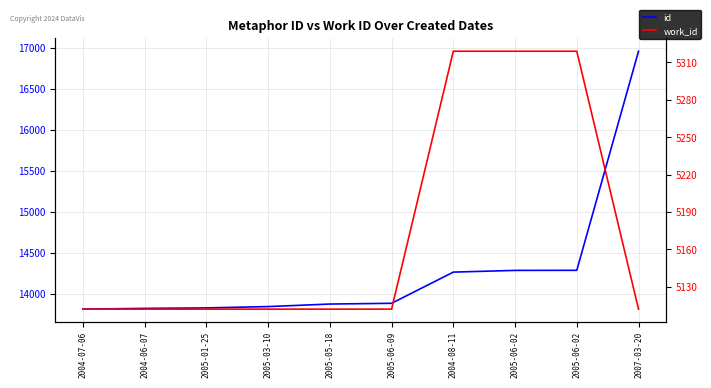

What is the difference between the id values at 2004-08-11 and 2005-06-02?

22